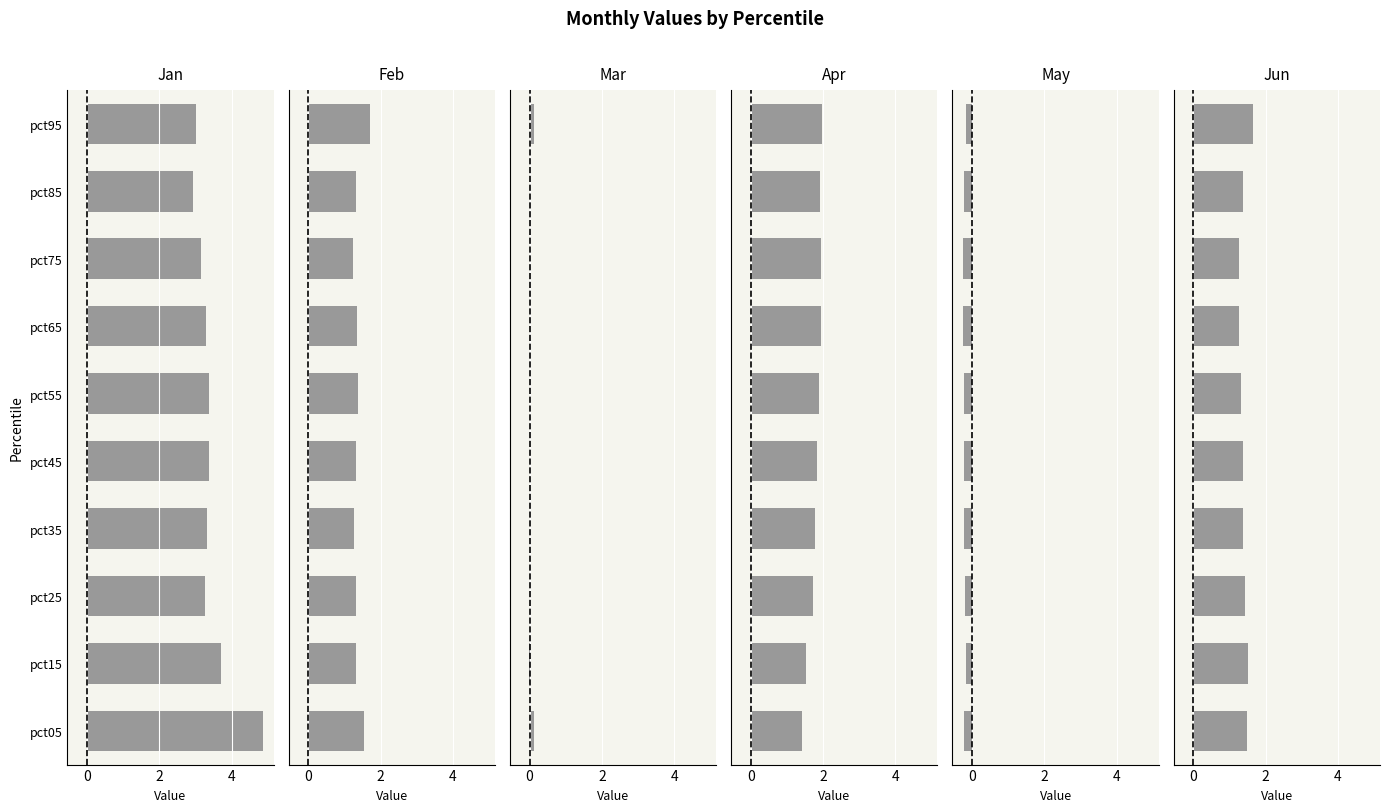

Is it true that May equals -0.2 at pct25?

True